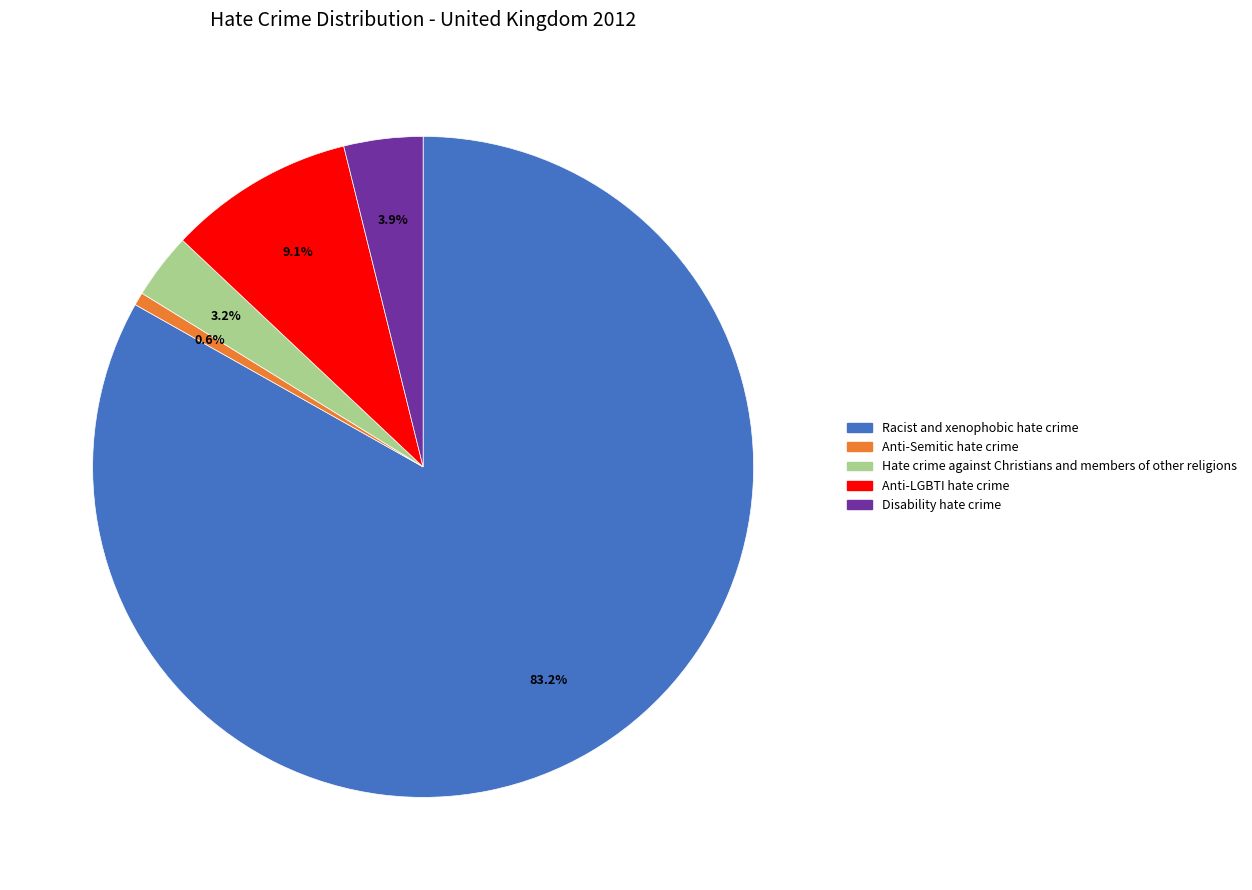

How many segments does this pie chart have?

5